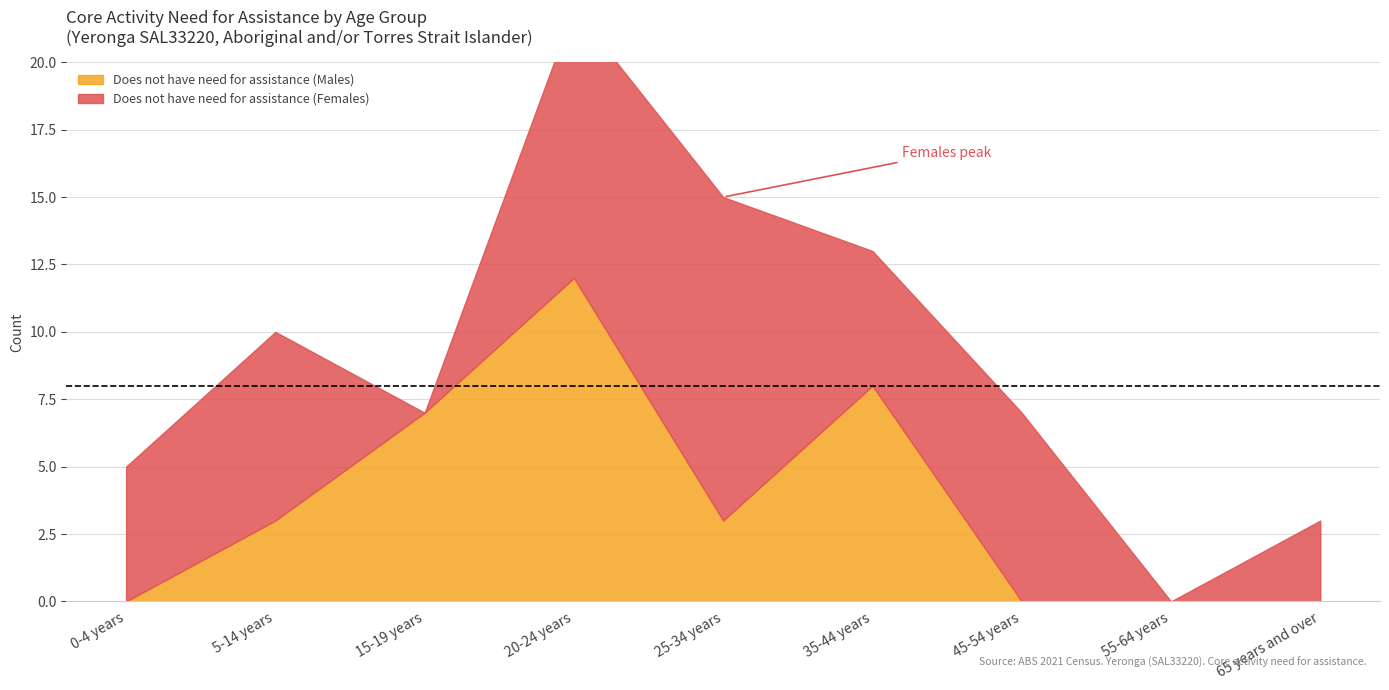

The value of Does not have need for assistance (Females) at 45-54 years is 3. True or false?

False